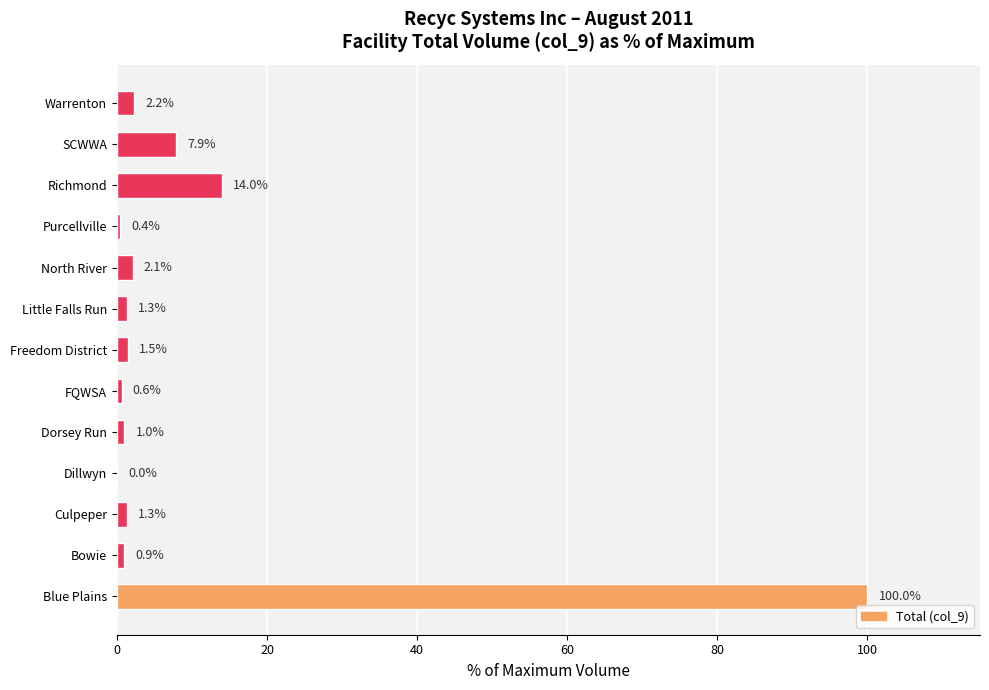

Where is the data nearest to the value 50?

Richmond